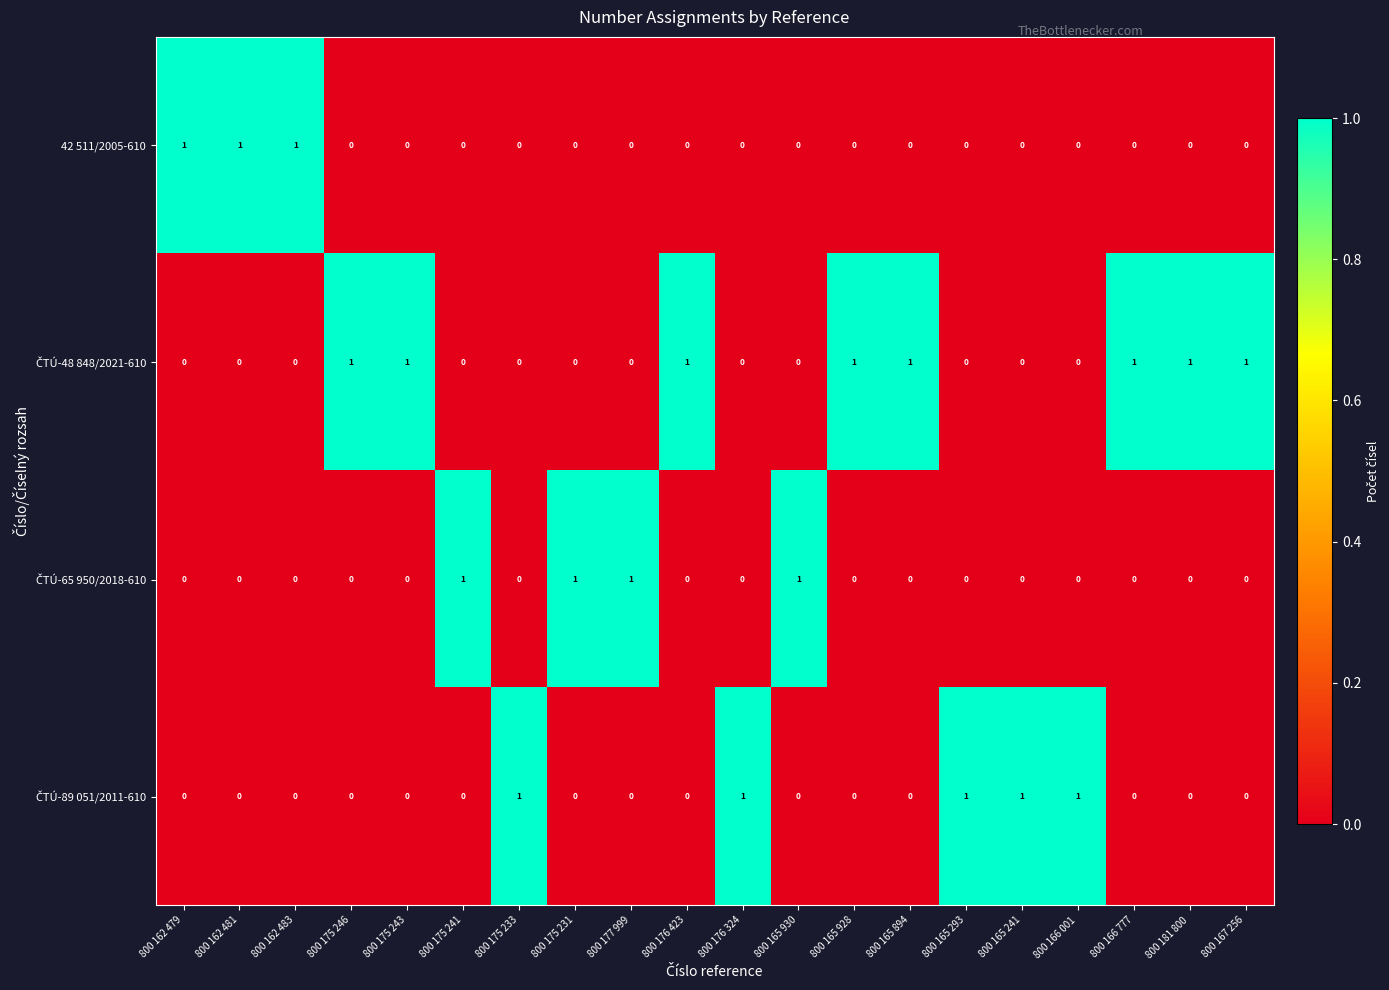

At how many categories does at least one series exceed 0?

20